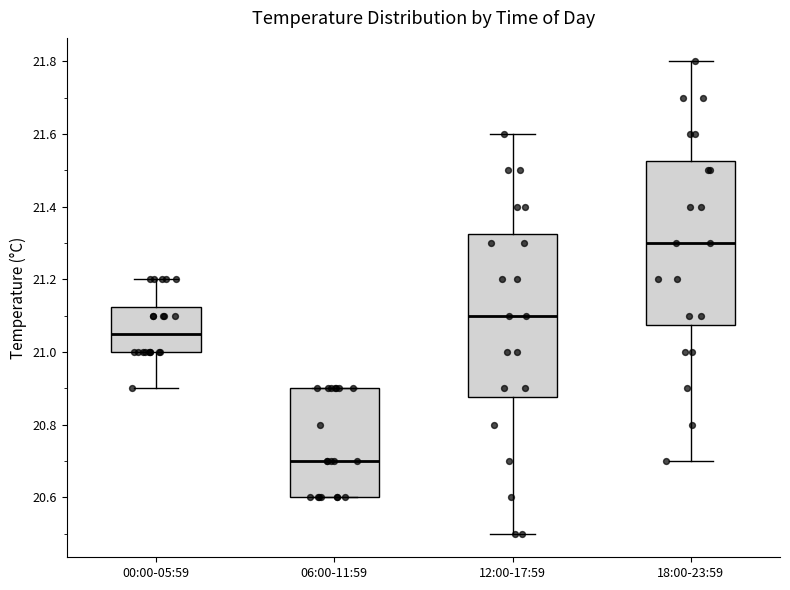

Which box's median line is the highest?

18:00-23:59